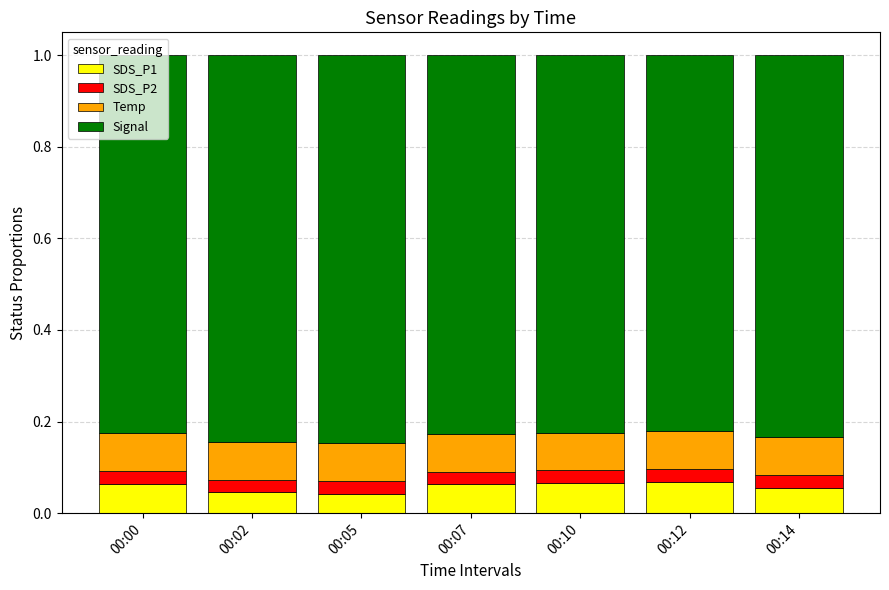

True or false: SDS_P1 has a value of 0.0 at 00:00.

False